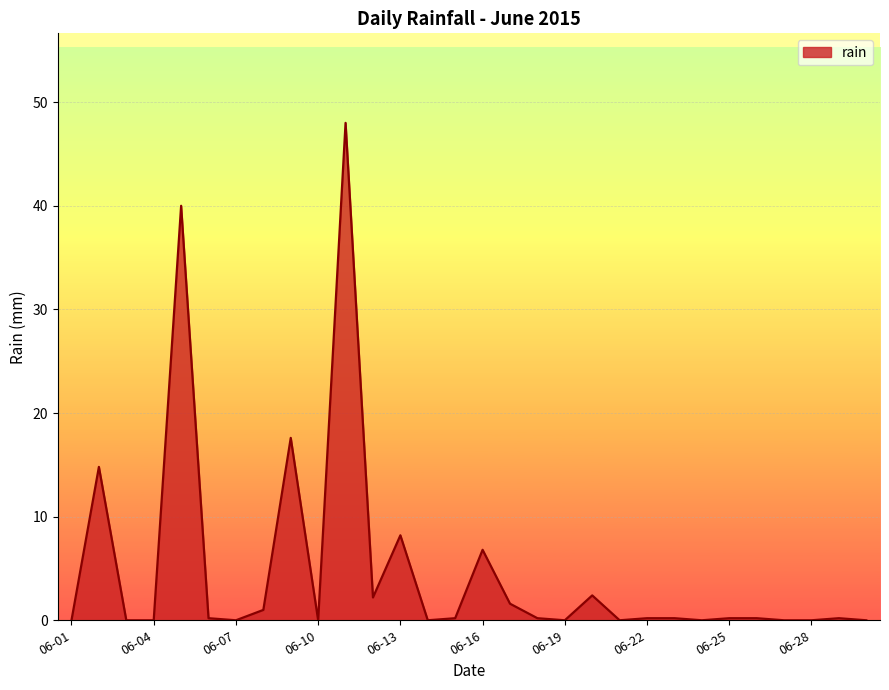

True or false: the data has more than 0 interior local peaks.

True